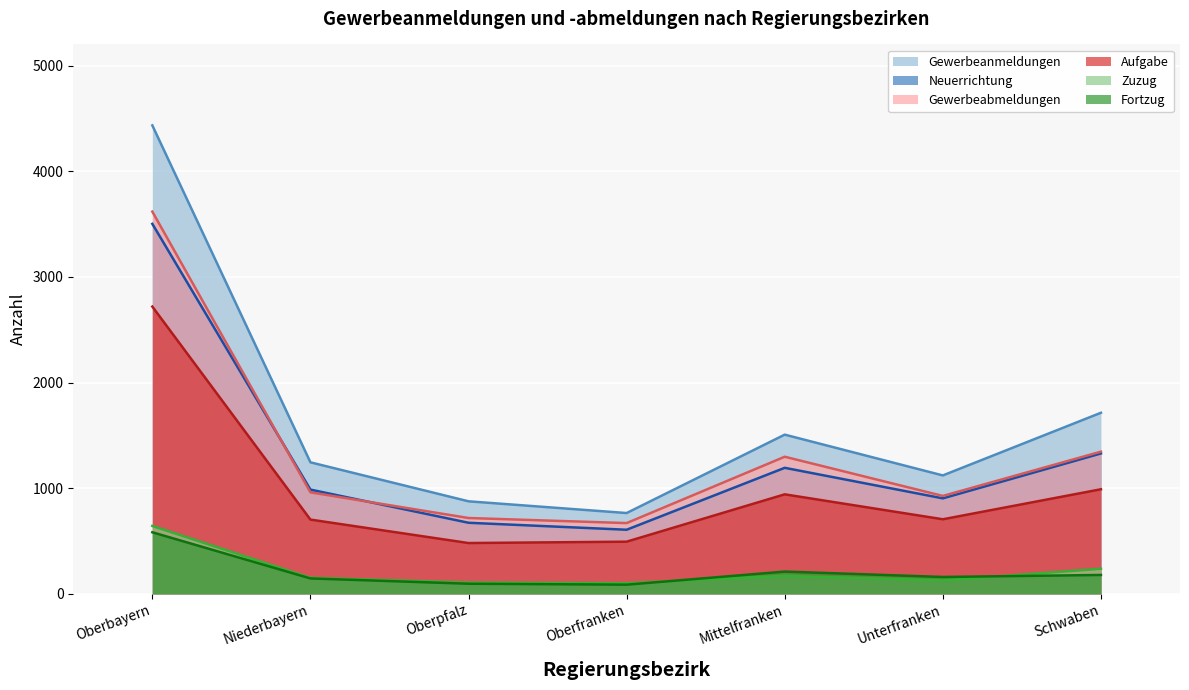

True or false: Aufgabe has a value of 205 at Oberpfalz.

False